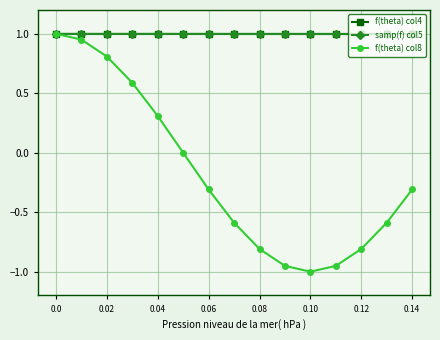

How many interior local valleys does the f(theta) col8 series have?

1